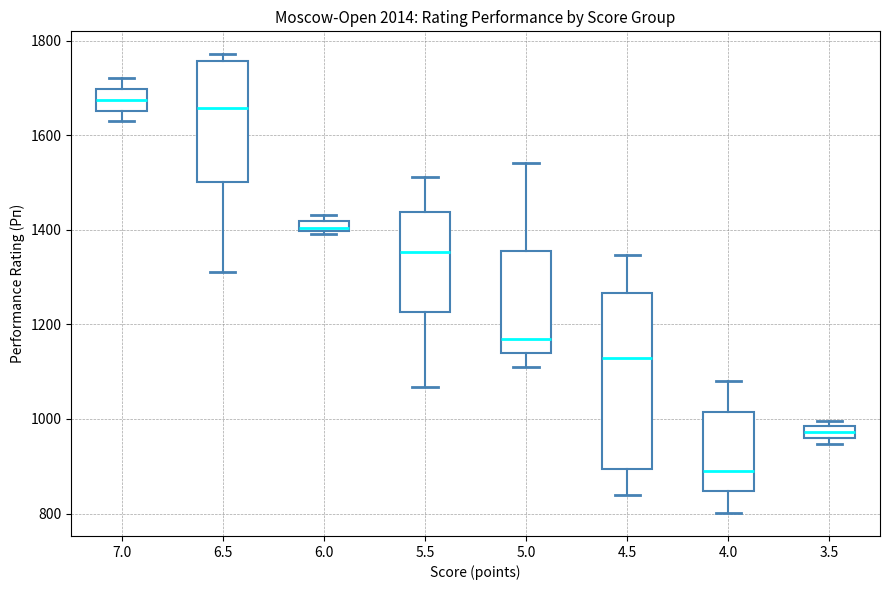

Which box's median line is the lowest?

4.0